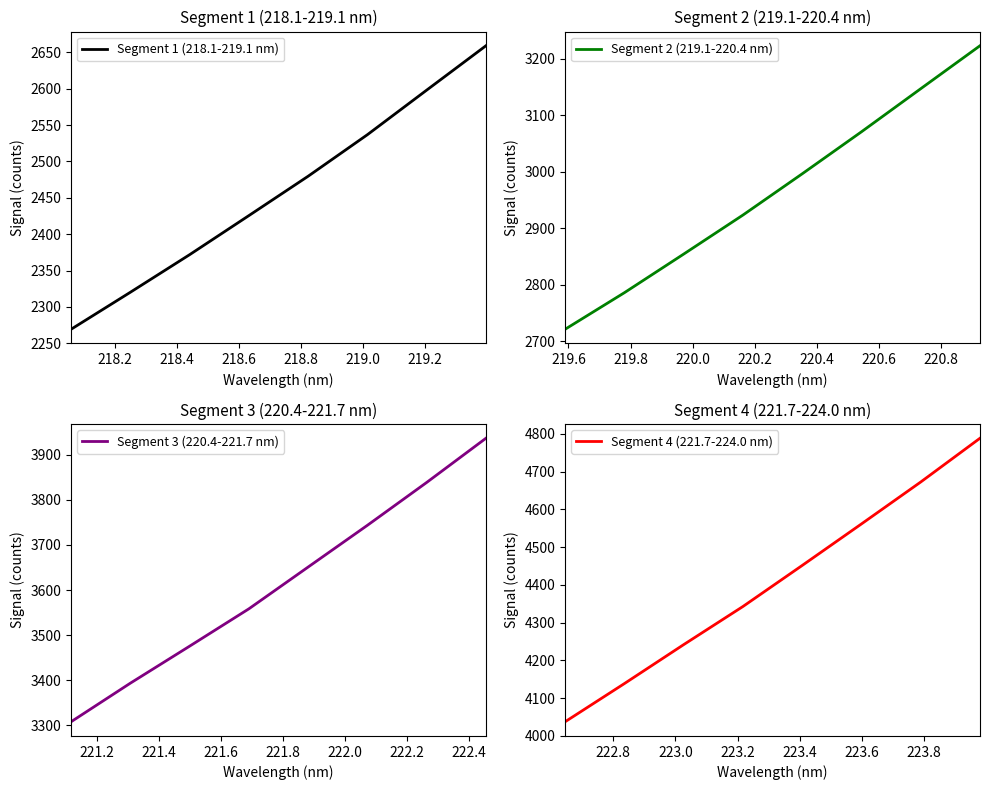

How many values in the Segment 3 (220.4-221.7 nm) series are below 3651?

4